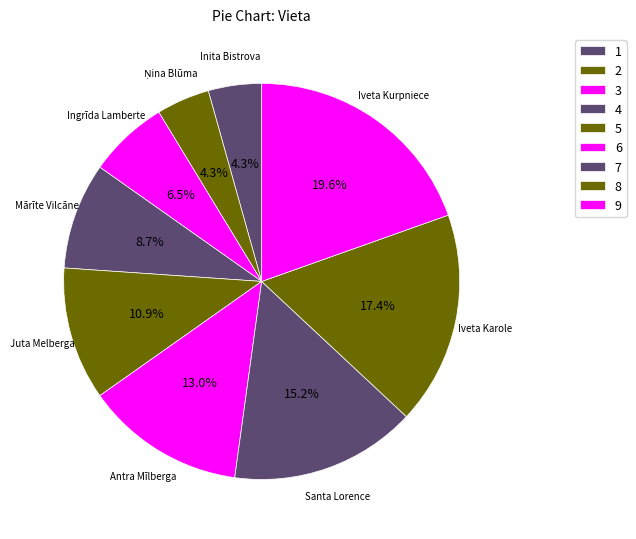

How many segments does this pie chart have?

9